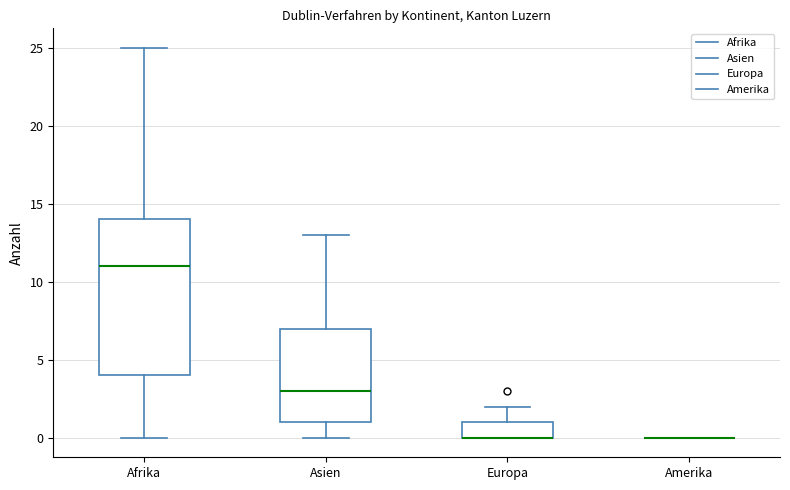

Where is the upper edge of the box for Asien on the y-axis? The values are not printed on the chart, so give them approximately, as read against the axis.

7